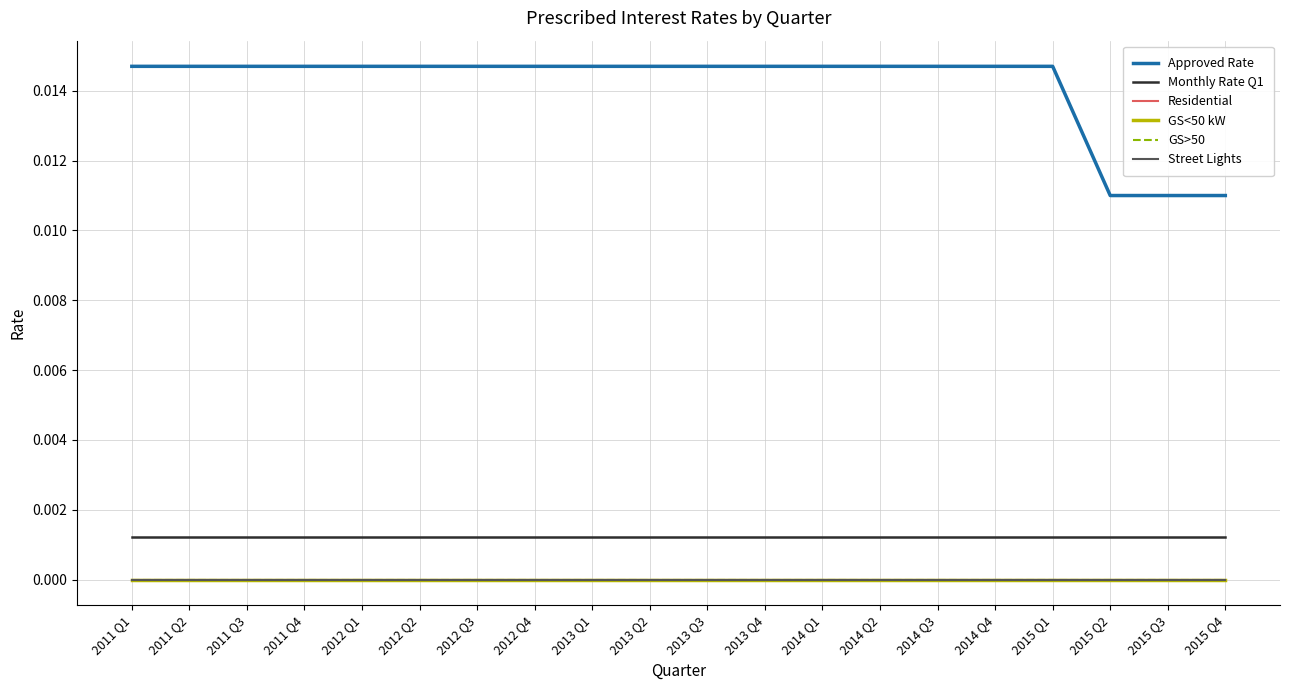

Does the chart have visible grid lines?

Yes